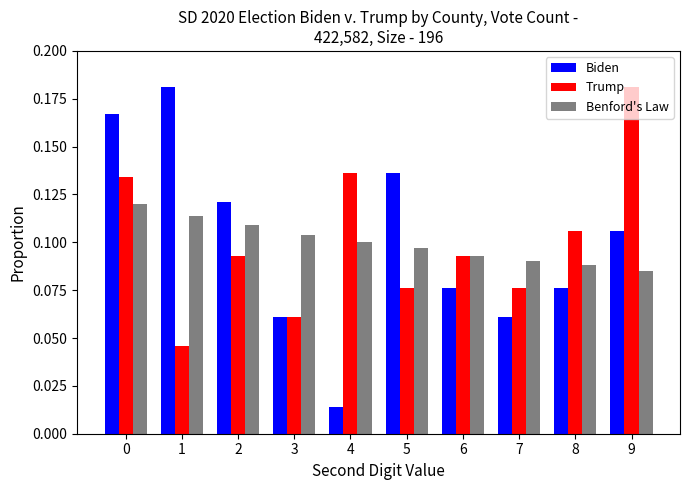

Which label corresponds to the smallest value in the chart?

4